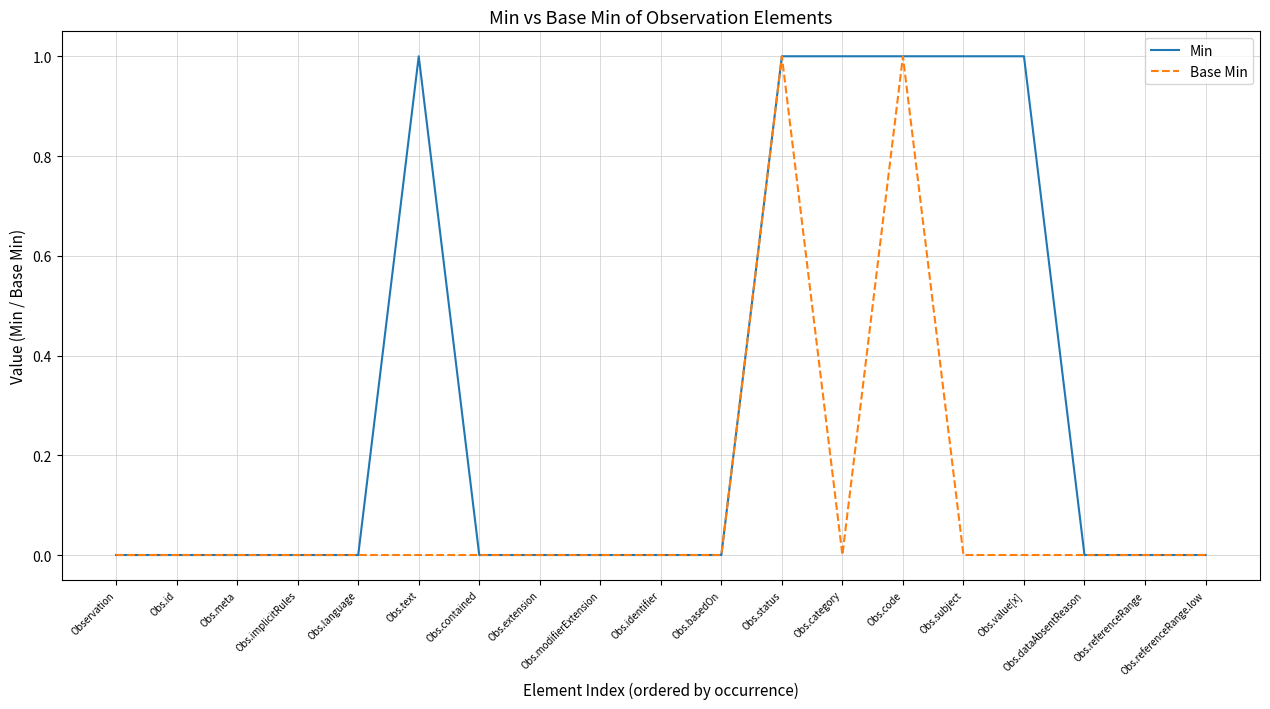

True or false: Base Min has a value of 1 at Obs.code.

True